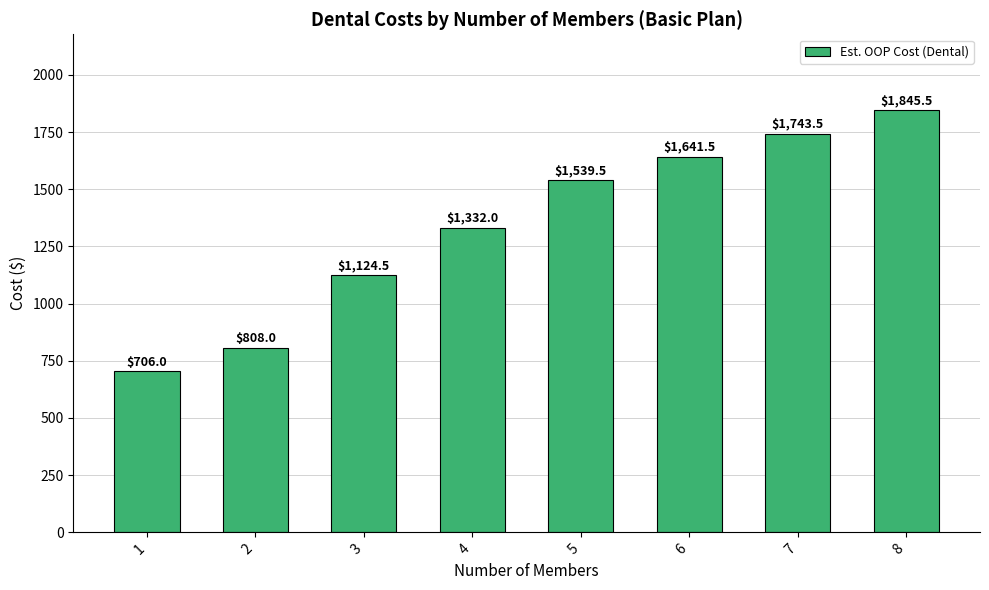

At which label does the data first exceed 1539?

5